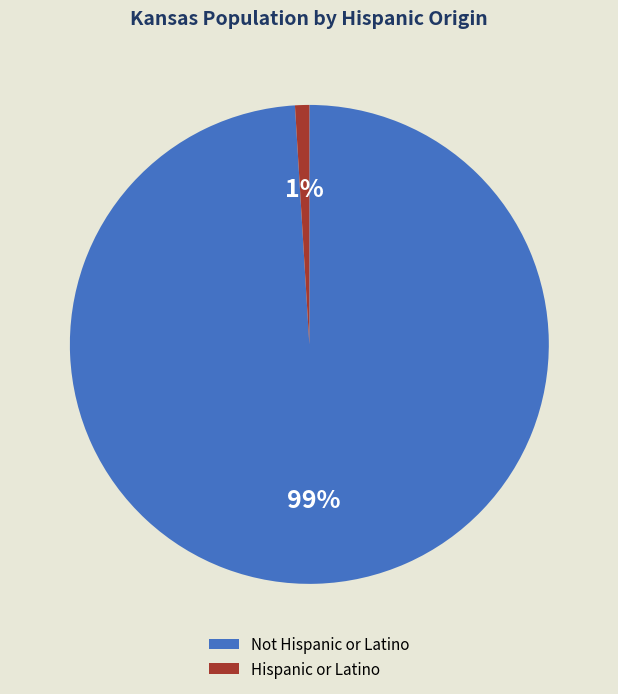

Combined, do Hispanic or Latino and Not Hispanic or Latino account for over 50%?

Yes